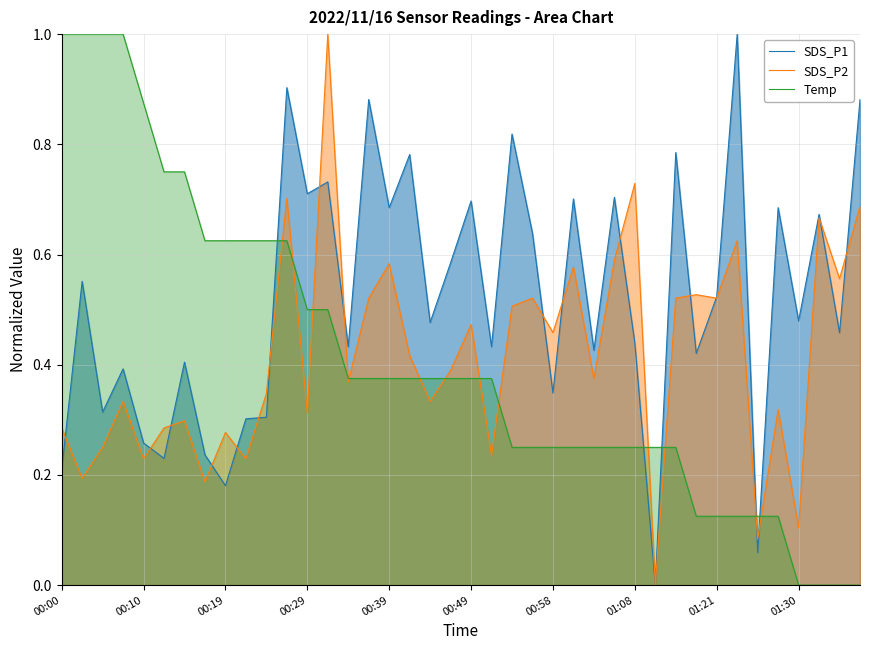

What is the maximum value shown in the chart?

1.0